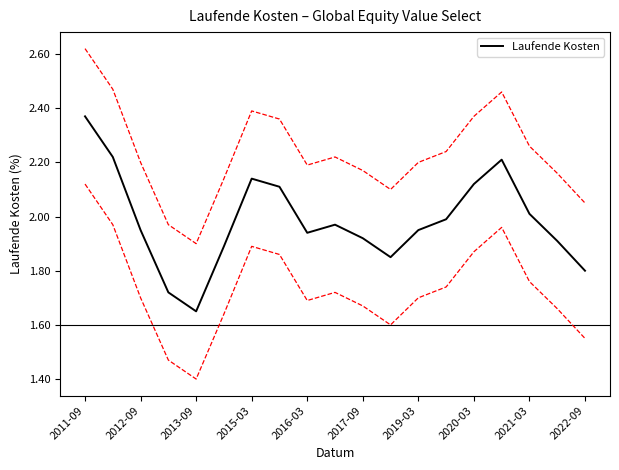

What is the change in value from 2012-09 to 16?

-0.2